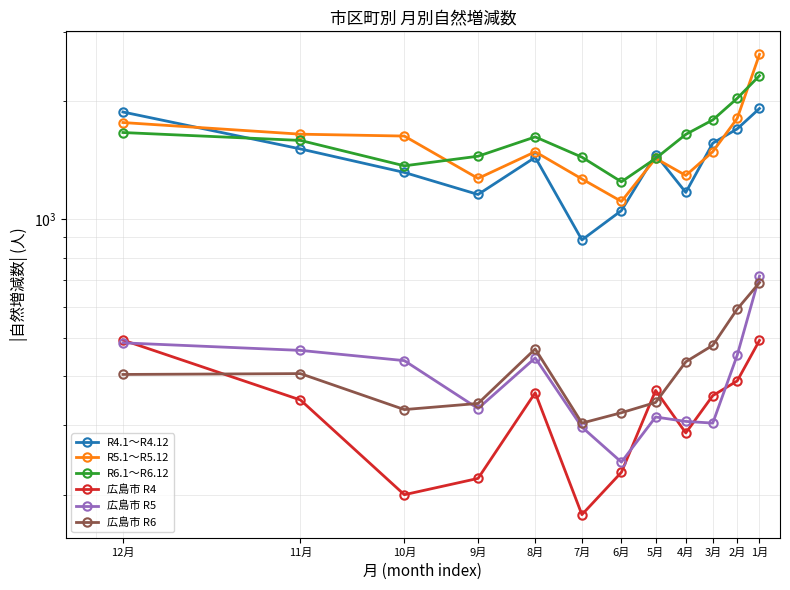

Rank the series at 3月 from lowest to highest value.

広島市 R5, 広島市 R4, 広島市 R6, R5.1～R5.12, R4.1～R4.12, R6.1～R6.12